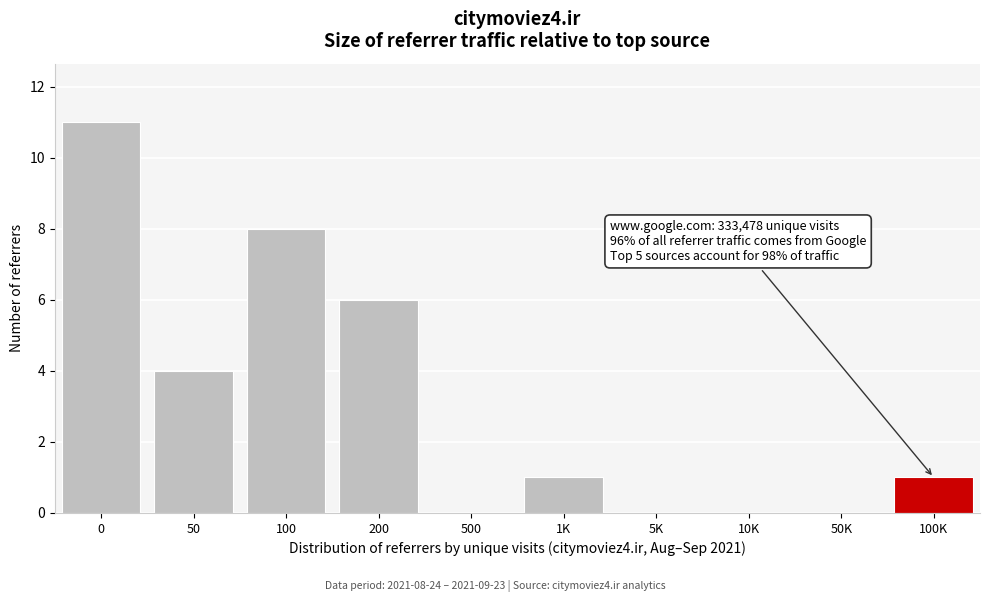

Reading left to right, what are all the values shown in this chart?

0=11	50=4	100=8	200=6	500=0	1K=1	5K=0	10K=0	50K=0	100K=1